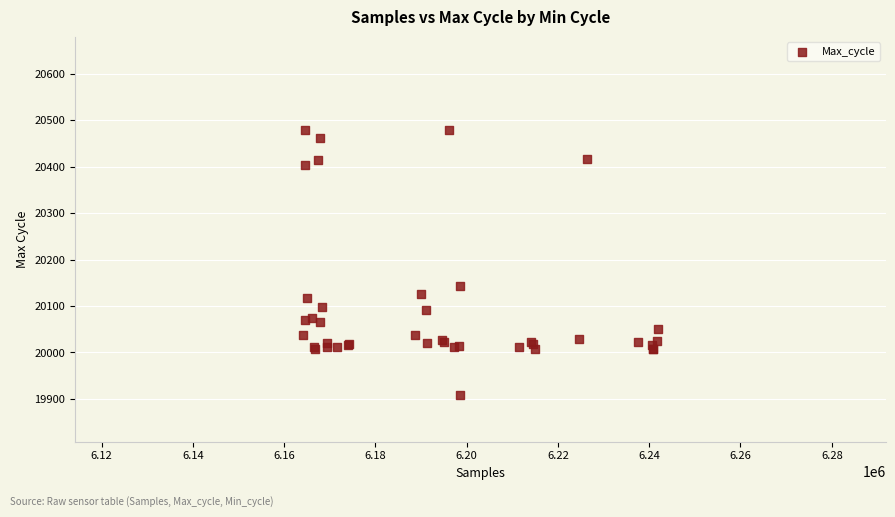

What Y value in the scatter plot is closest to 20194?

20143